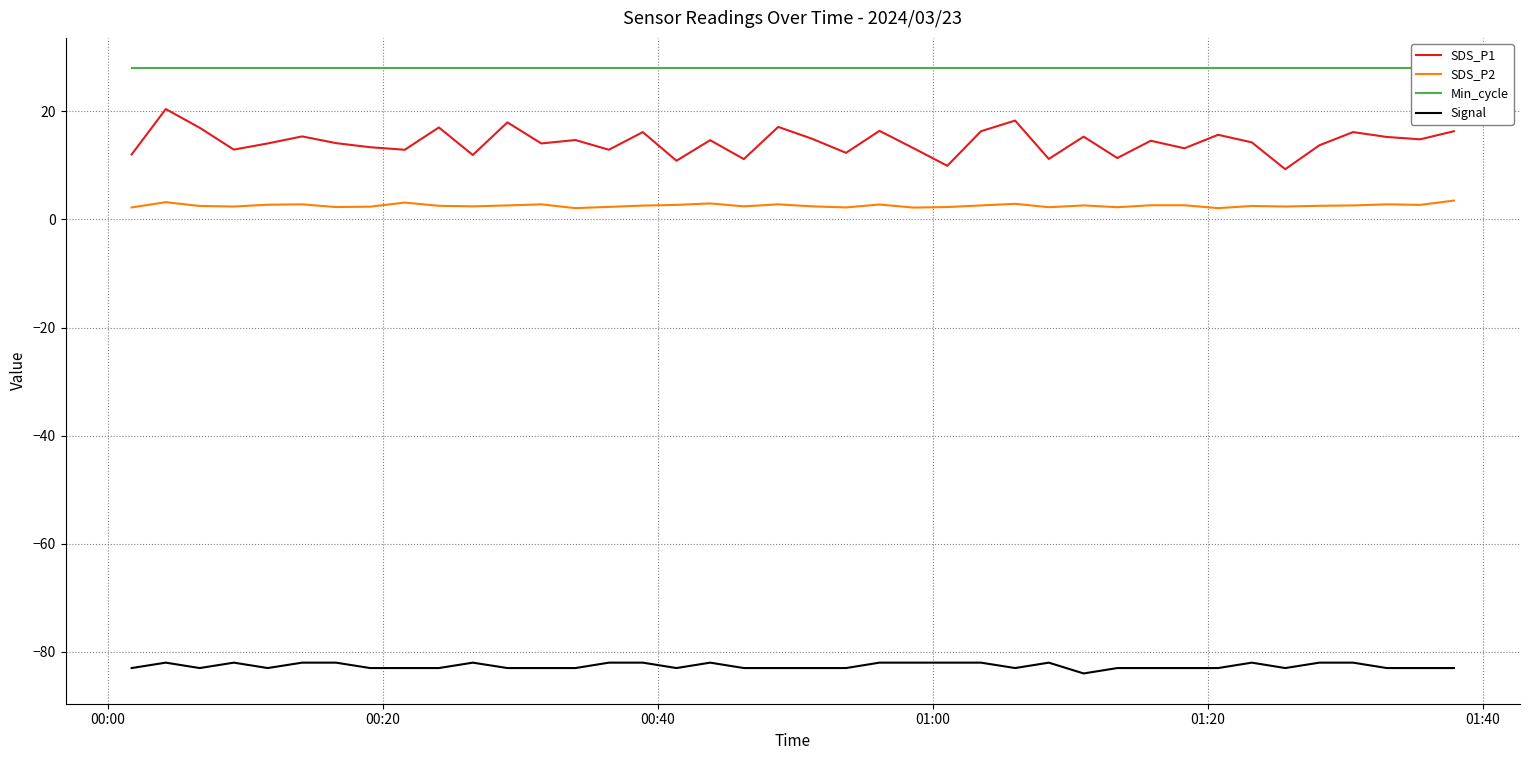

True or false: SDS_P1 and Signal intersect in this chart.

False